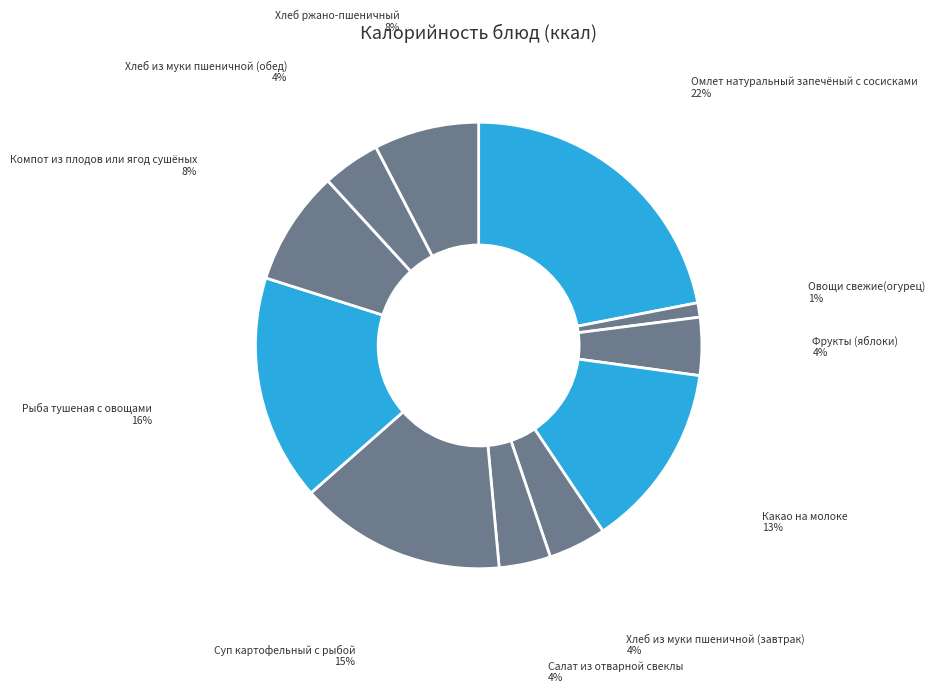

To the nearest percent, what portion does Какао на молоке represent?

13%